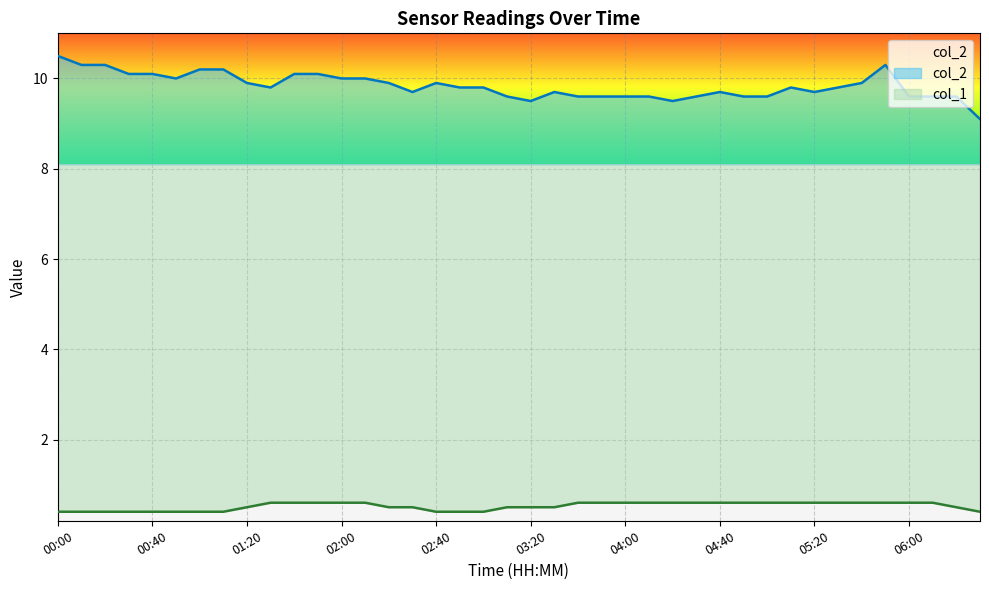

True or false: col_1 and col_2 intersect in this chart.

False